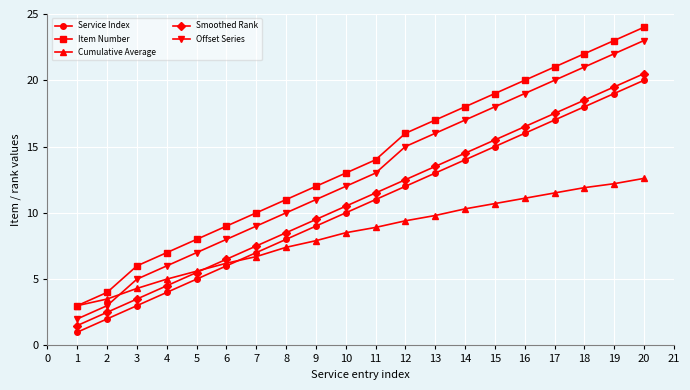

What are all the series names shown in the legend?

Service Index, Item Number, Cumulative Average, Smoothed Rank, Offset Series